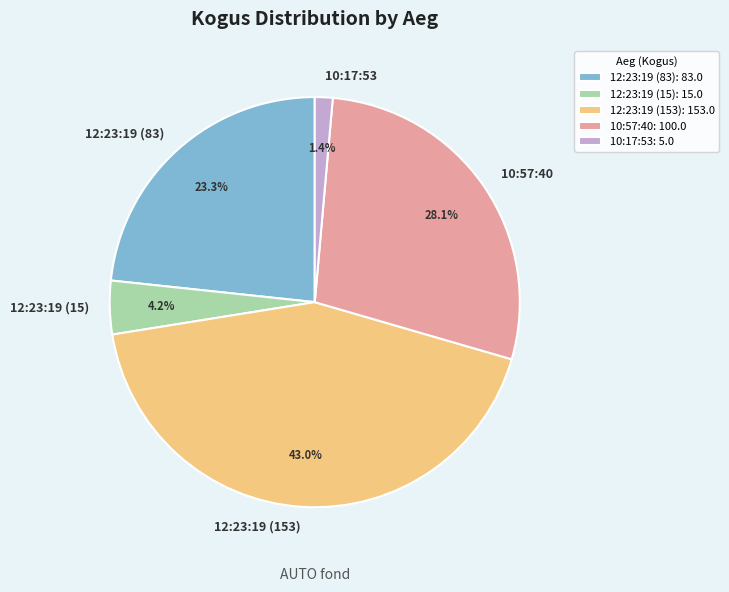

Between 12:23:19 (153) and 12:23:19 (83), which is larger?

12:23:19 (153)